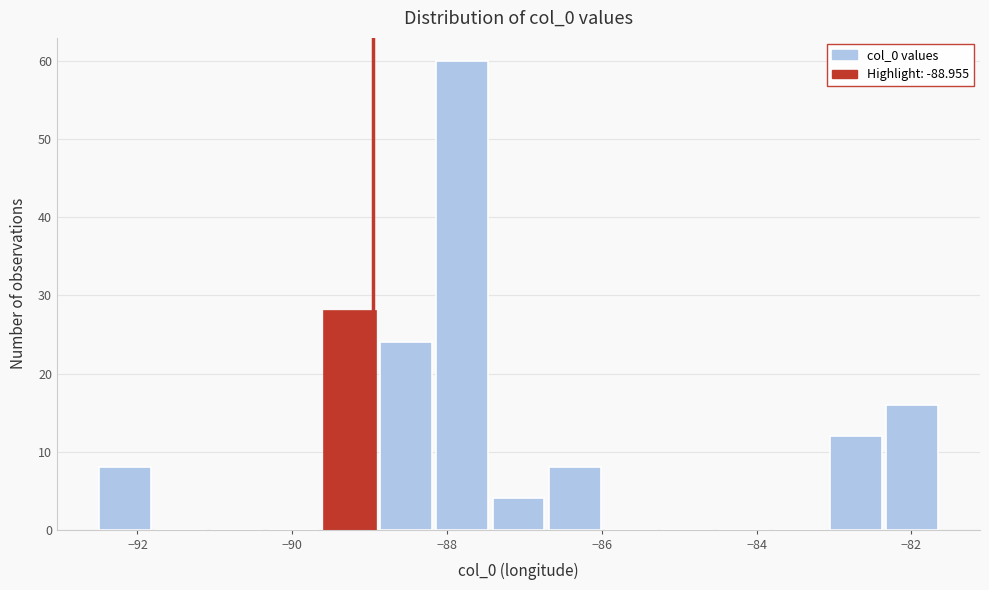

Read against the x-axis, roughly where is the centre of the tallest bar?

-87.8